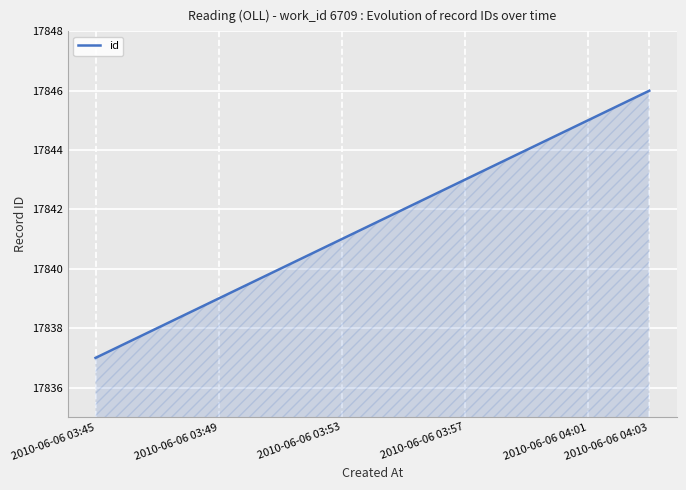

What is the minimum value shown in the chart?

17837